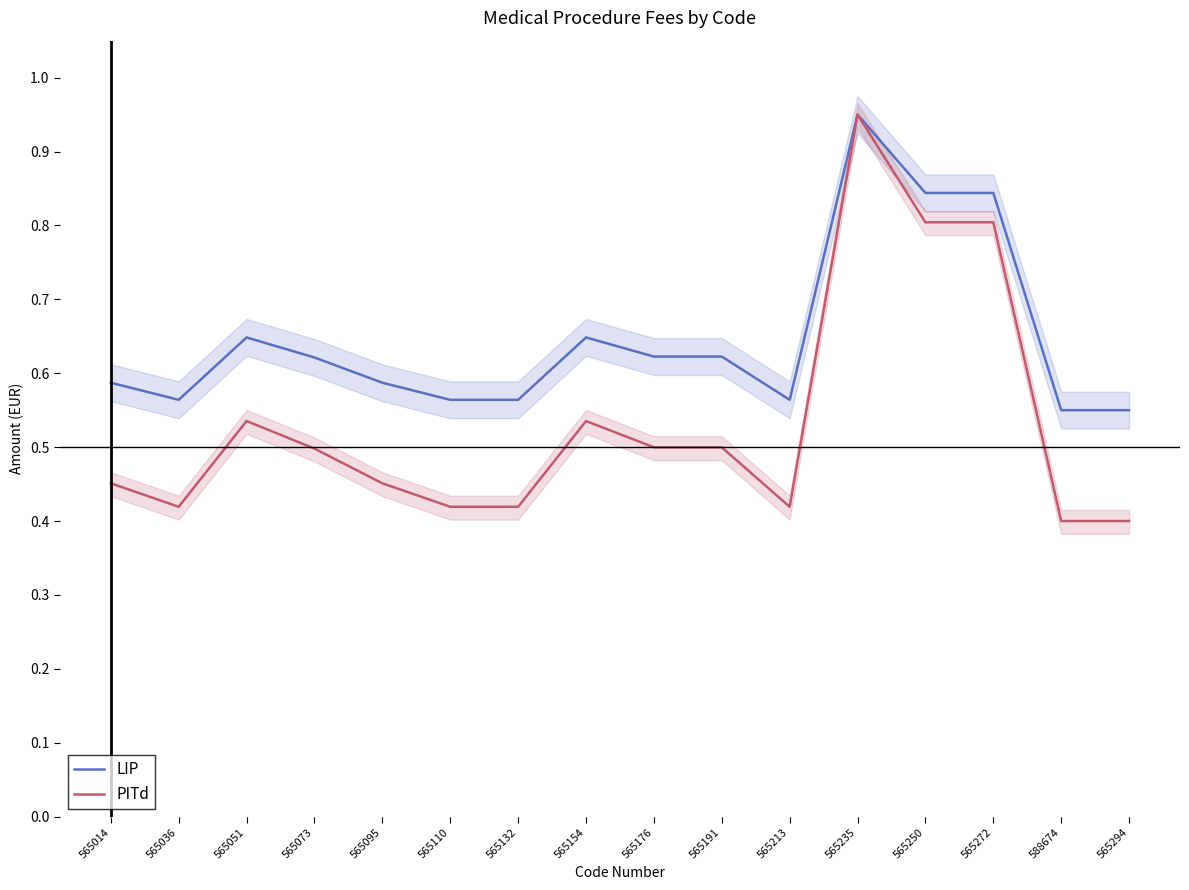

How many lines are shown in the chart?

2